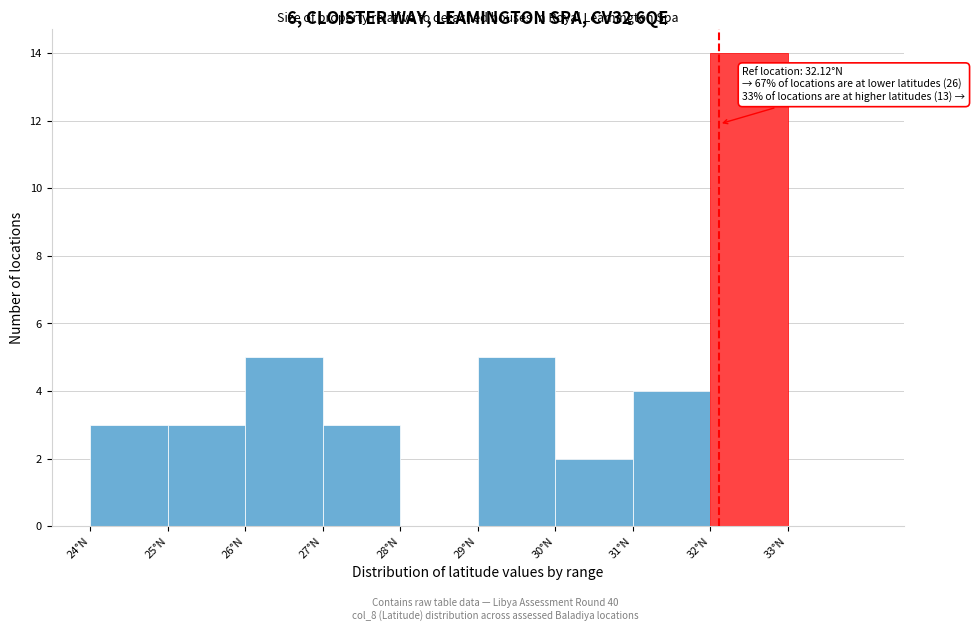

Which range on the x-axis has the tallest bar?

32 to 33